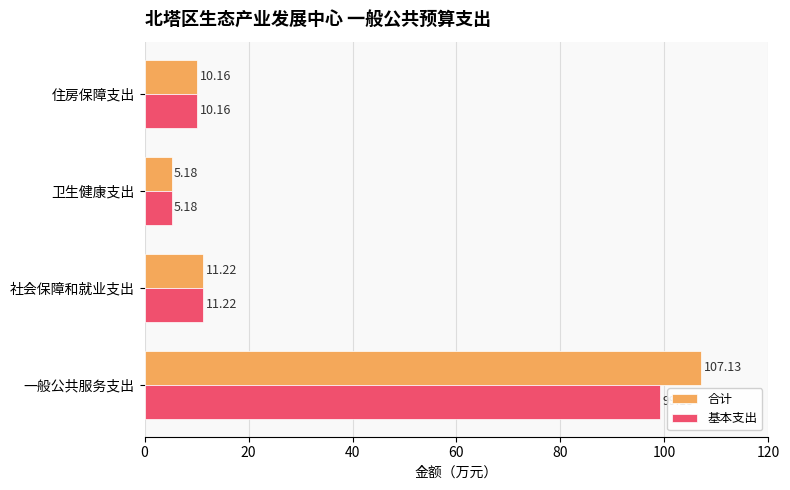

How many categories are shown in the chart?

4